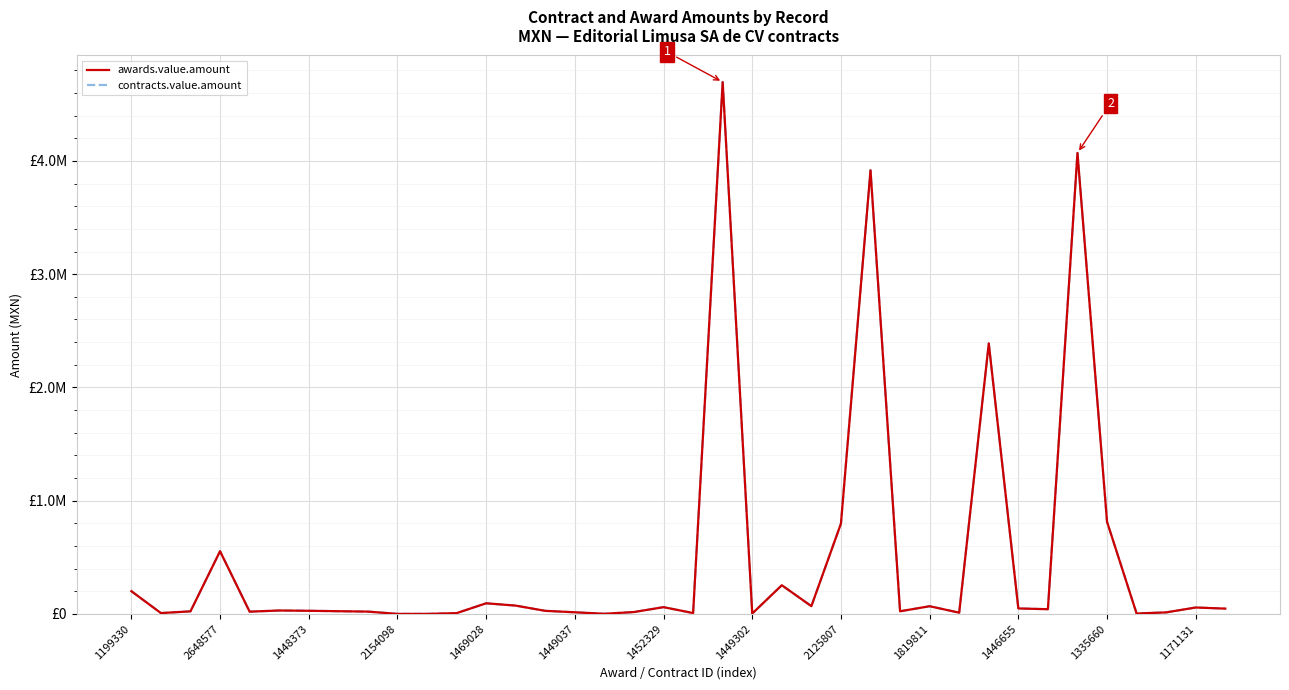

Does the chart have visible grid lines?

Yes